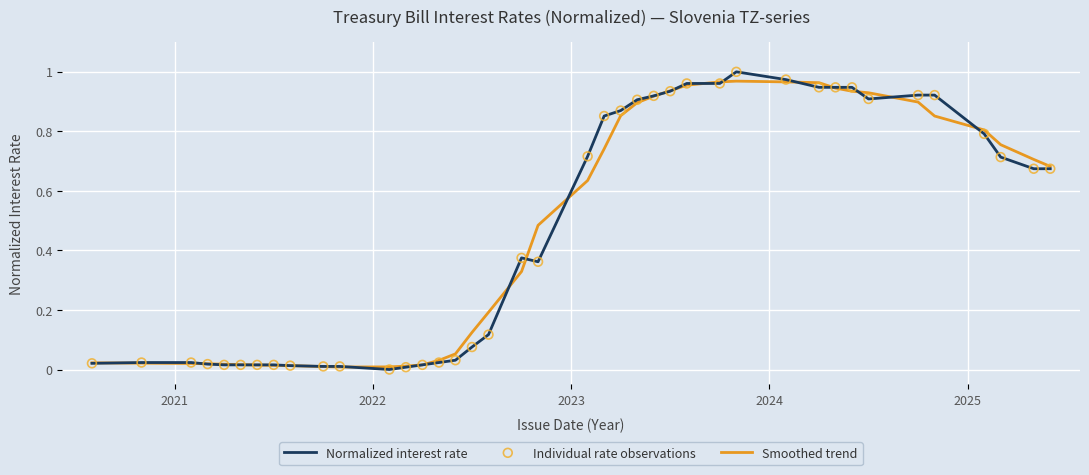

At how many categories does at least one series exceed 0?

40